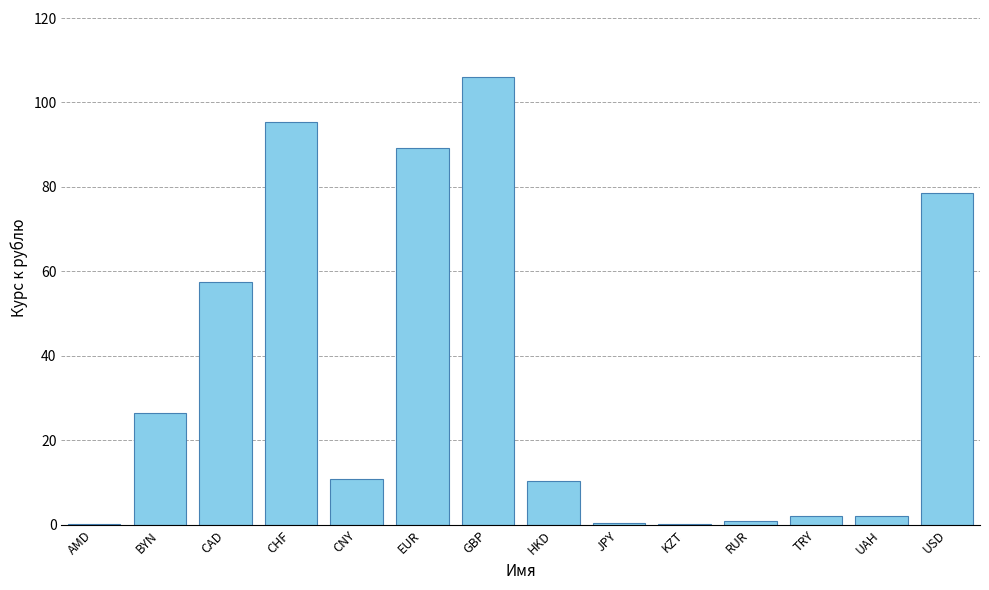

Is it true that the value at BYN is 26.5?

True